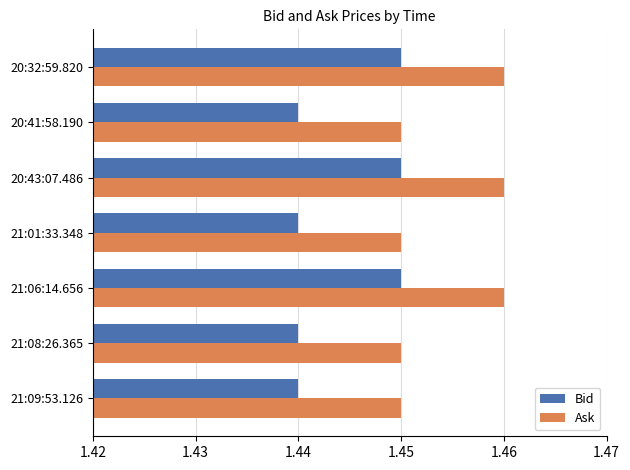

What are all the series names shown in the legend?

Bid, Ask